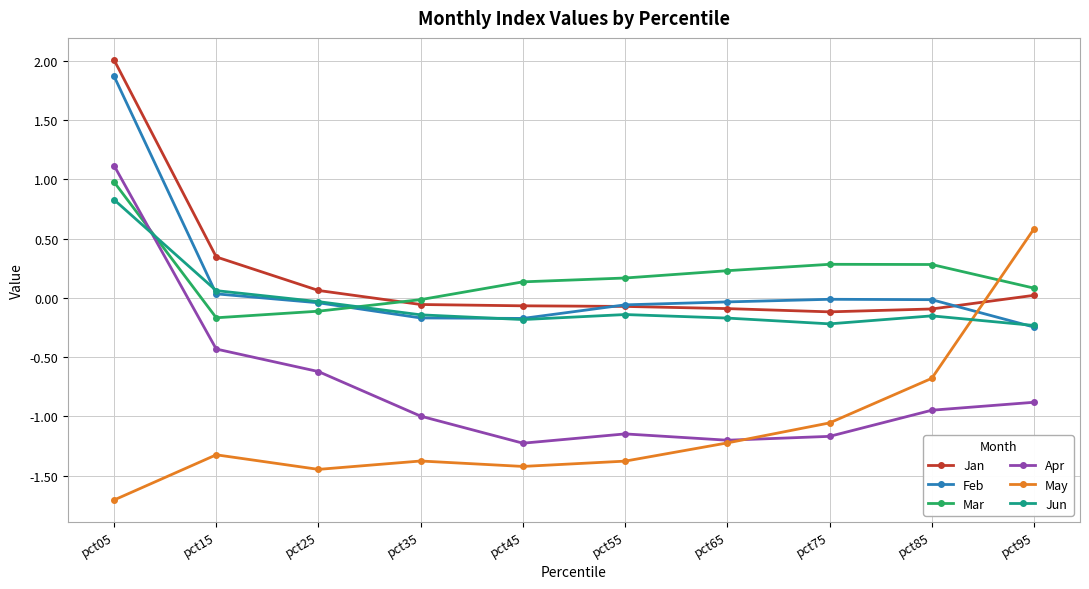

What is the minimum value shown in the chart?

-1.7